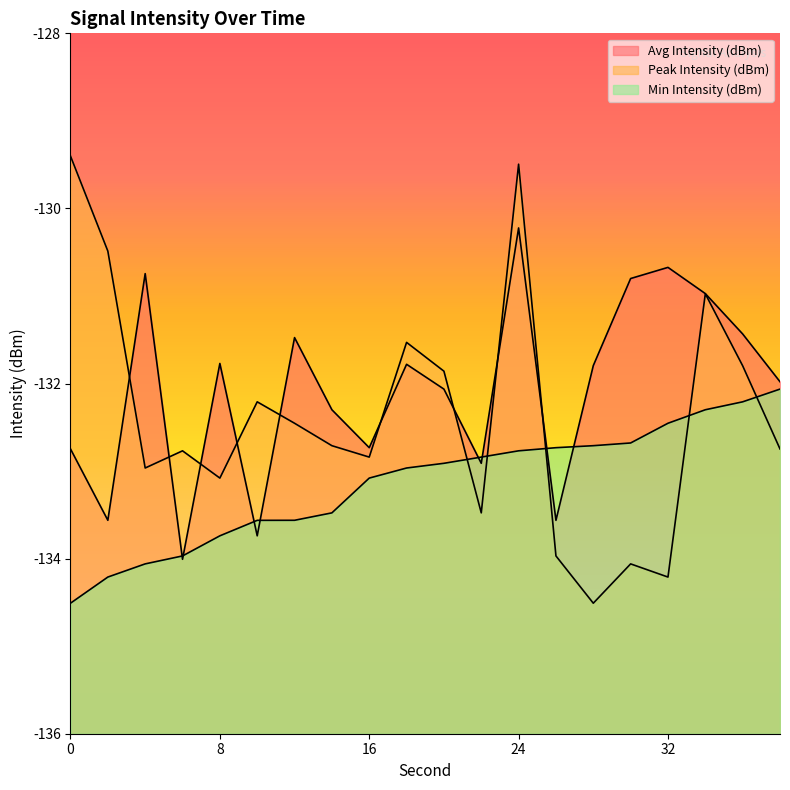

Where is Avg Intensity (dBm) nearest to the value -132?

38